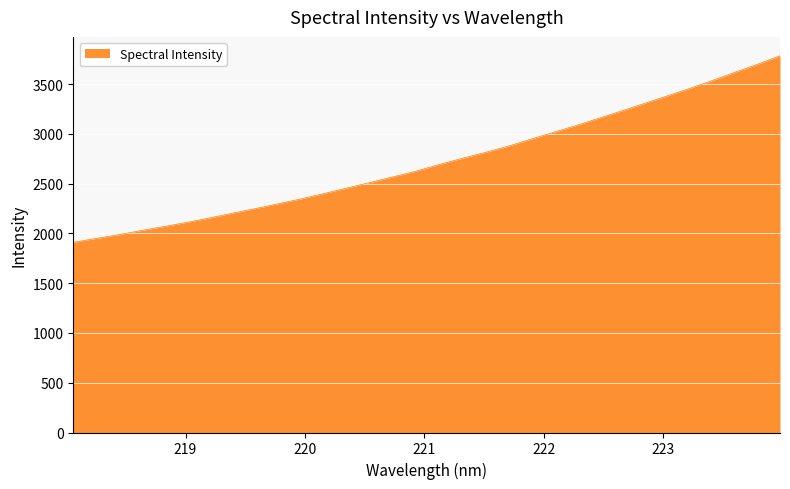

What is the maximum value shown in the chart?

3786.5